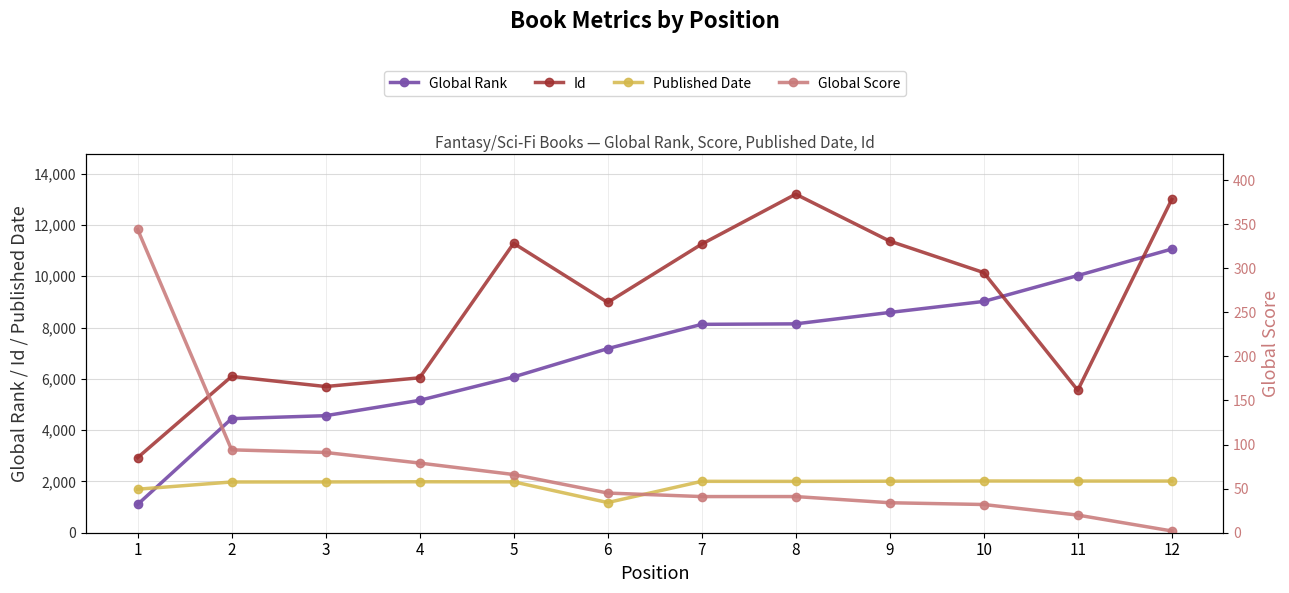

What is the sum of all Global Score values?

889